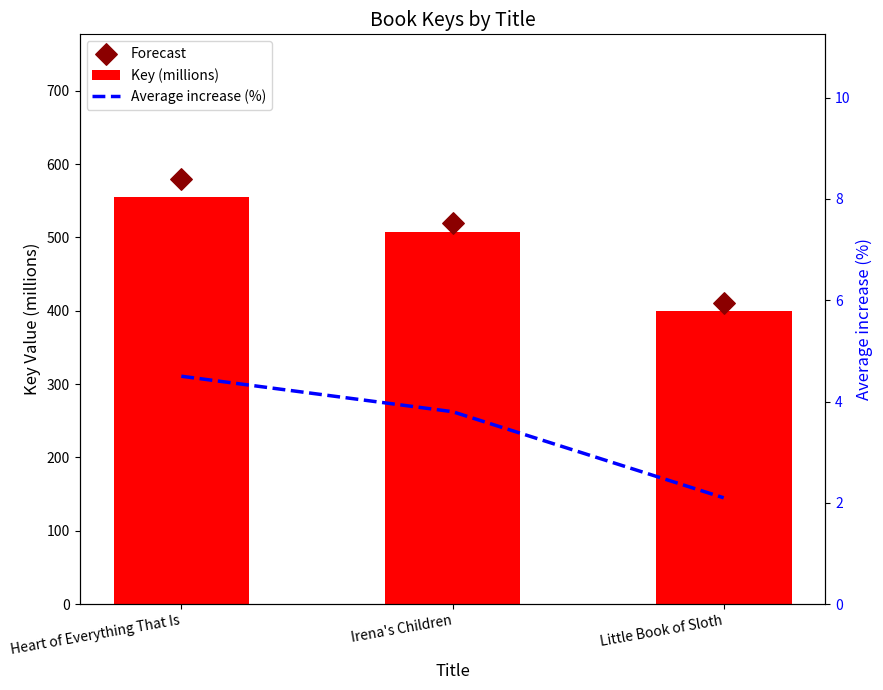

What is the total value across all series at Little Book of Sloth?

812.2